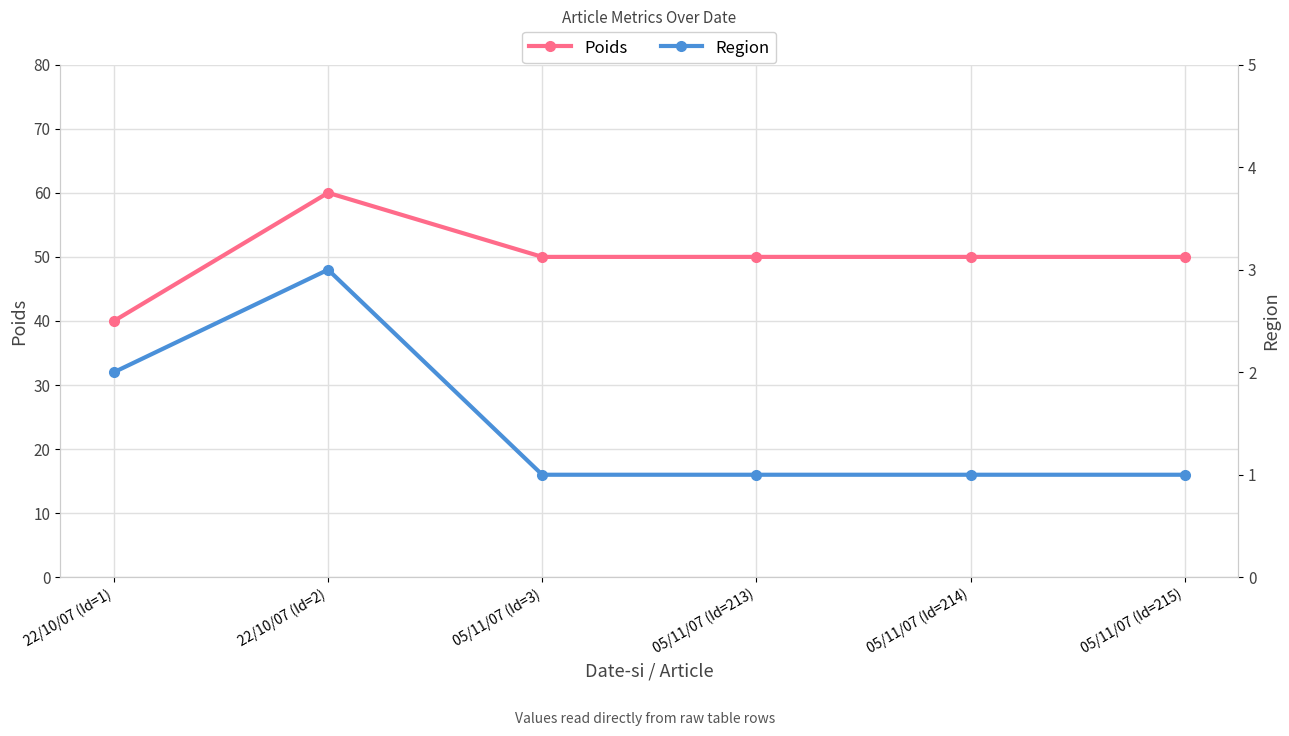

Which series changed the most between 22/10/07 (Id=1) and 05/11/07 (Id=215)?

Poids